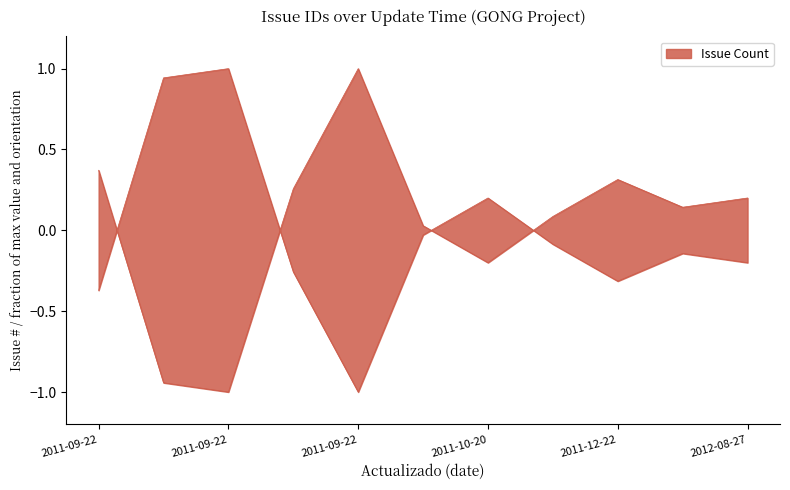

Reading left to right, transcribe all the data shown in this chart.

0.4	-0.9	-1.0	0.3	1.0	0.0	-0.2	0.1	0.3	0.1	0.2